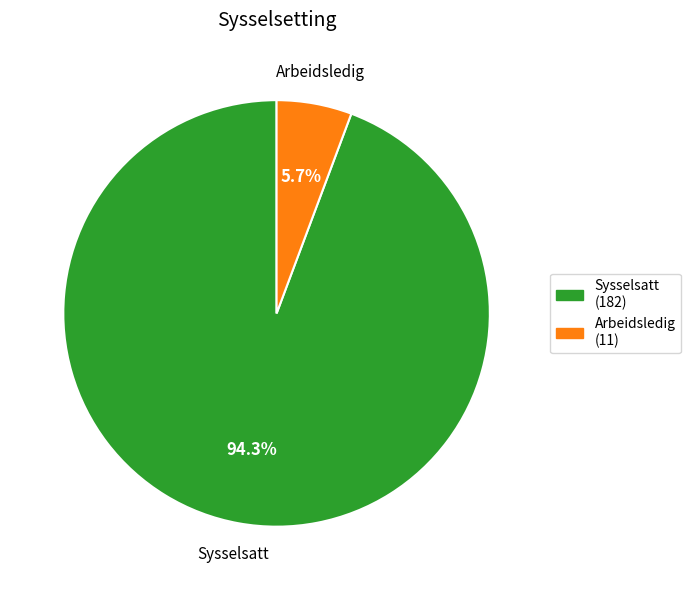

Approximately how many times larger is the value at Sysselsatt compared to Arbeidsledig?

16.5